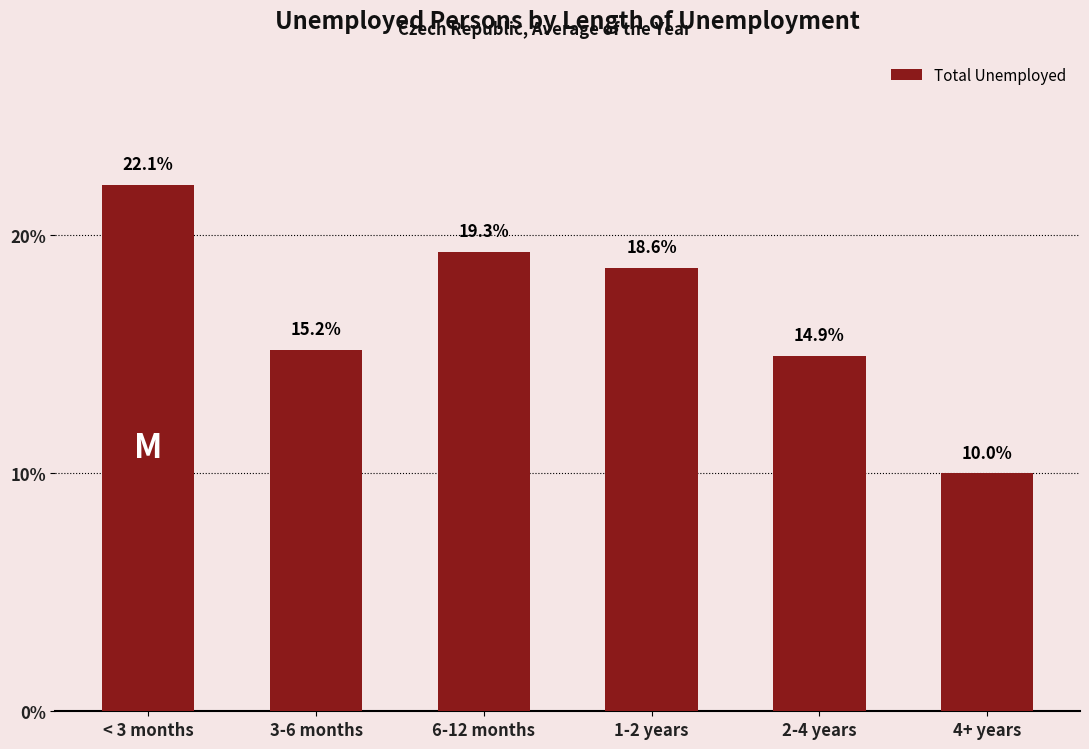

Reading right to left, transcribe all the data shown in this chart.

4+ years=10.0	2-4 years=14.9	1-2 years=18.6	6-12 months=19.3	3-6 months=15.2	< 3 months=22.1